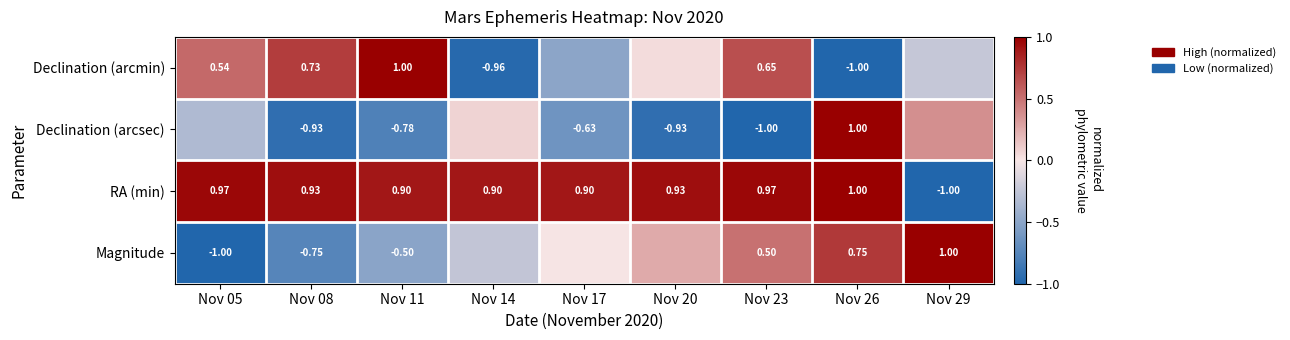

Rank the series at Nov 08 from highest to lowest value.

RA (min), Declination (arcmin), Magnitude, Declination (arcsec)